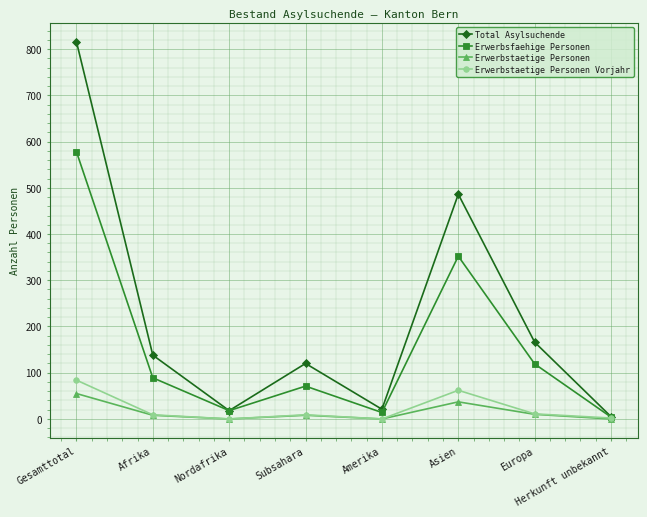

Where is Total Asylsuchende nearest to the value 410?

Asien